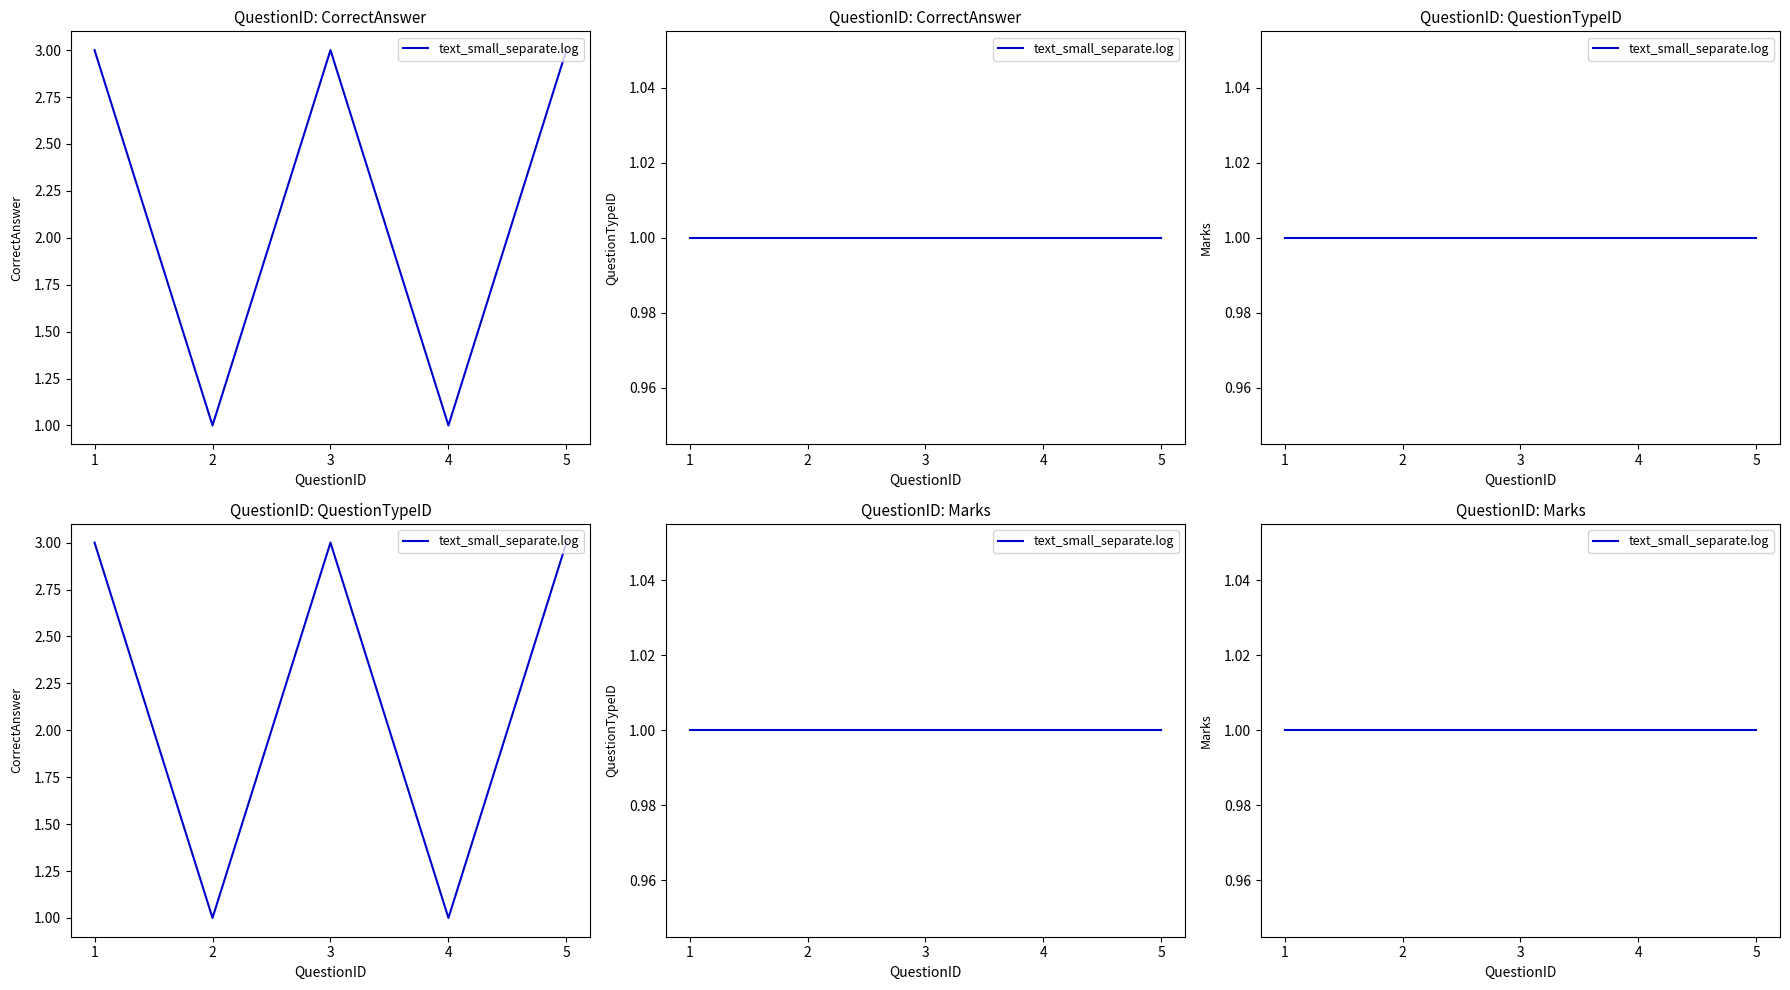

Reading left to right, list all the values displayed in this chart.

CorrectAnswer: 1=3	2=1	3=3	4=1	5=3
QuestionTypeID: 1=1	2=1	3=1	4=1	5=1
Marks: 1=1	2=1	3=1	4=1	5=1